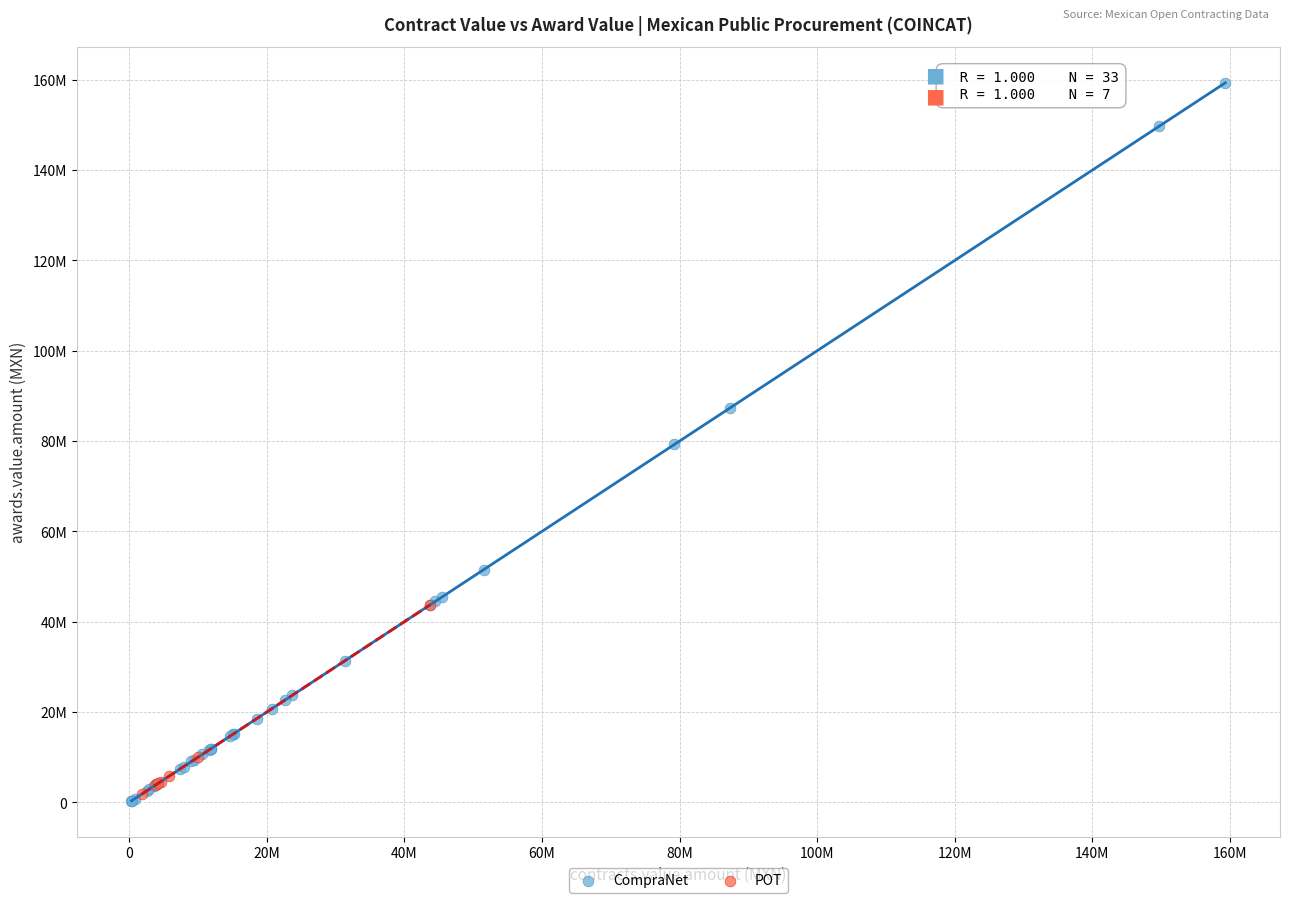

Which series has the largest Y range (max minus min)?

CompraNet